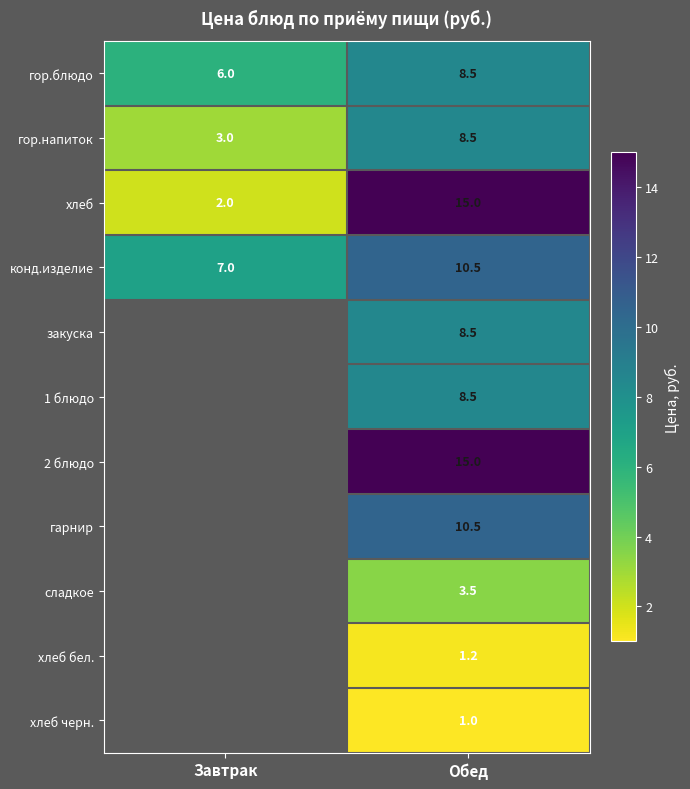

The гор.напиток series shows 4.5 at Завтрак. True or false?

False